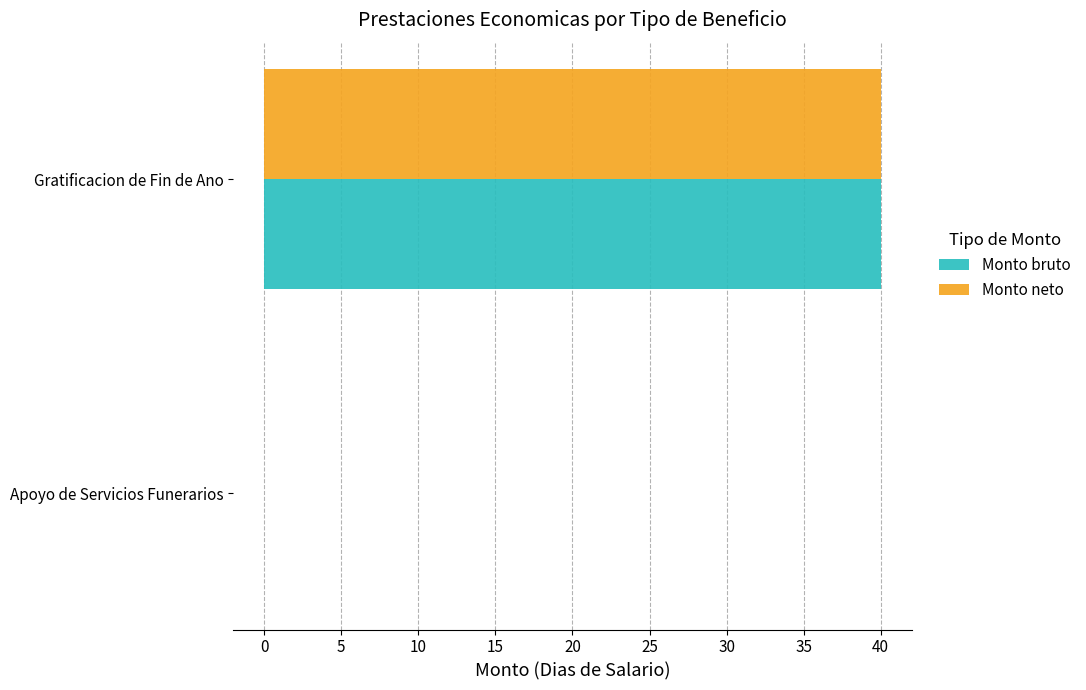

What is the maximum value for Monto bruto?

40